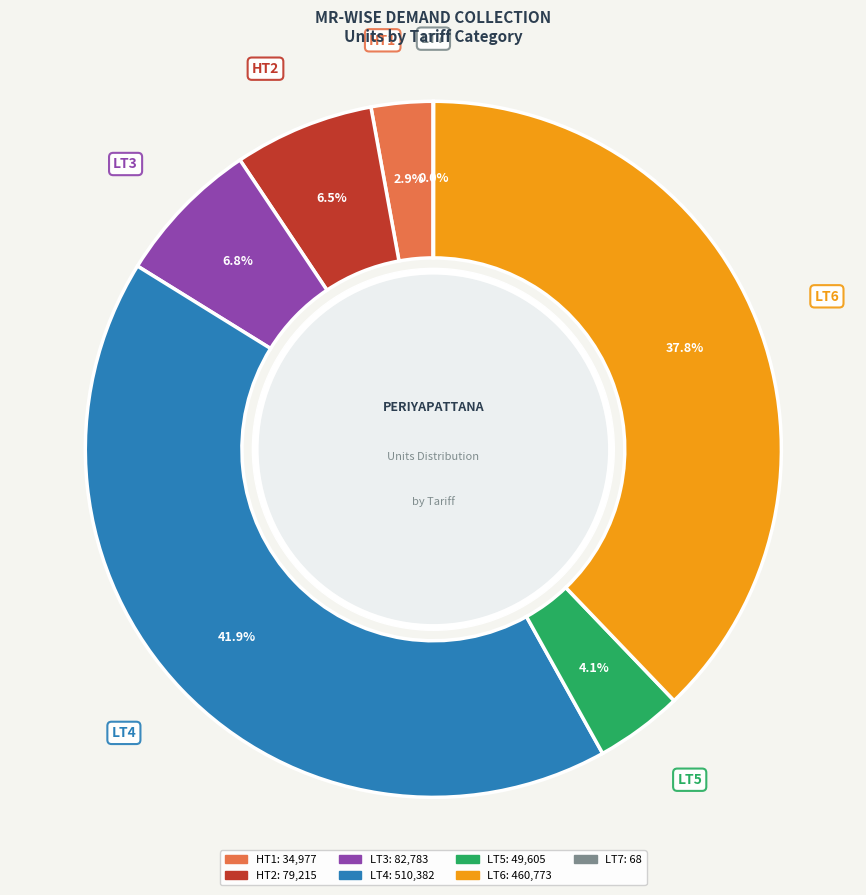

Which slice is the largest?

LT4